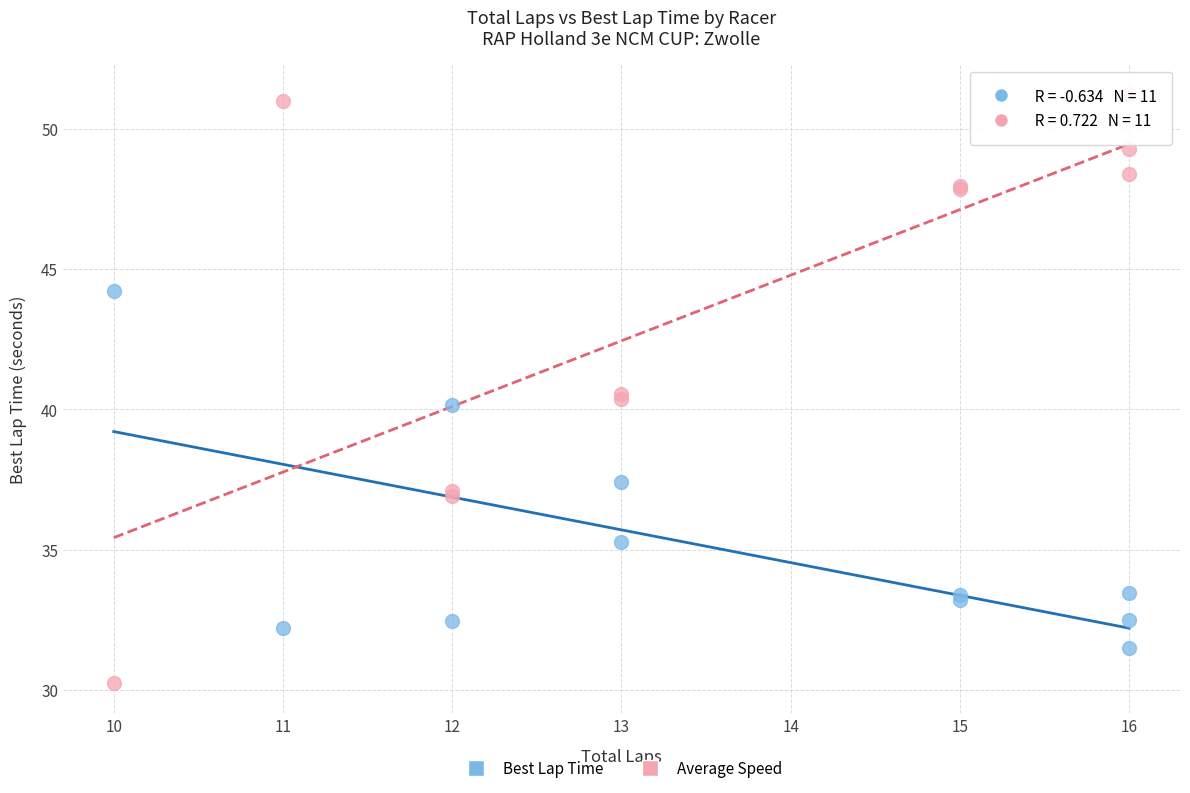

What is the X range (max minus min) for the scatter plot?

6.0